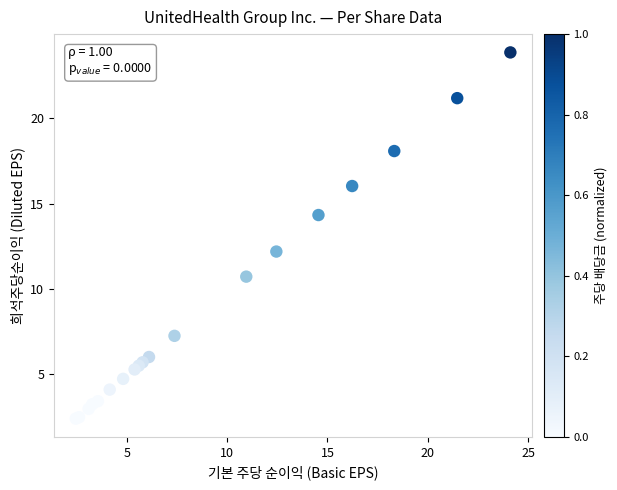

What Y value in the scatter plot is closest to 13?

12.2